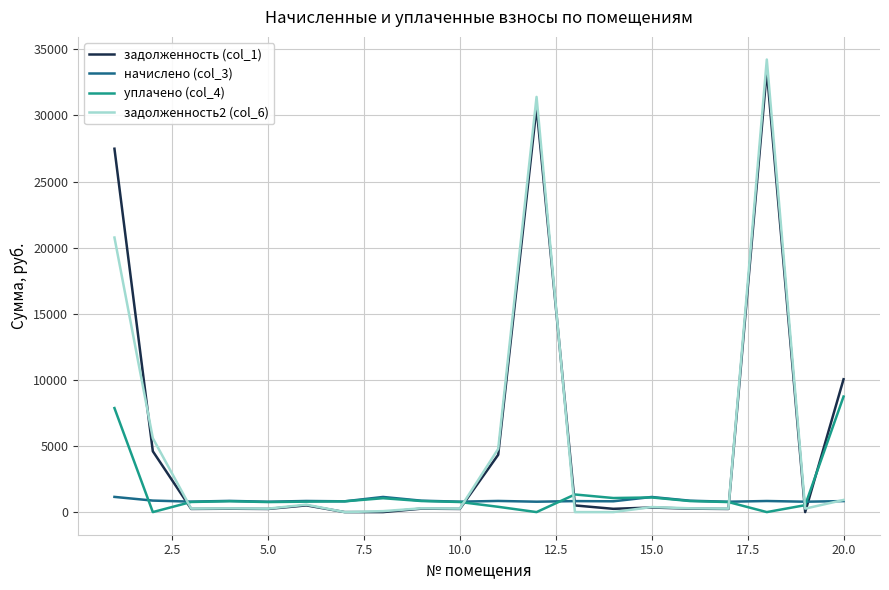

Which series has the widest spread of values?

задолженность2 (col_6)